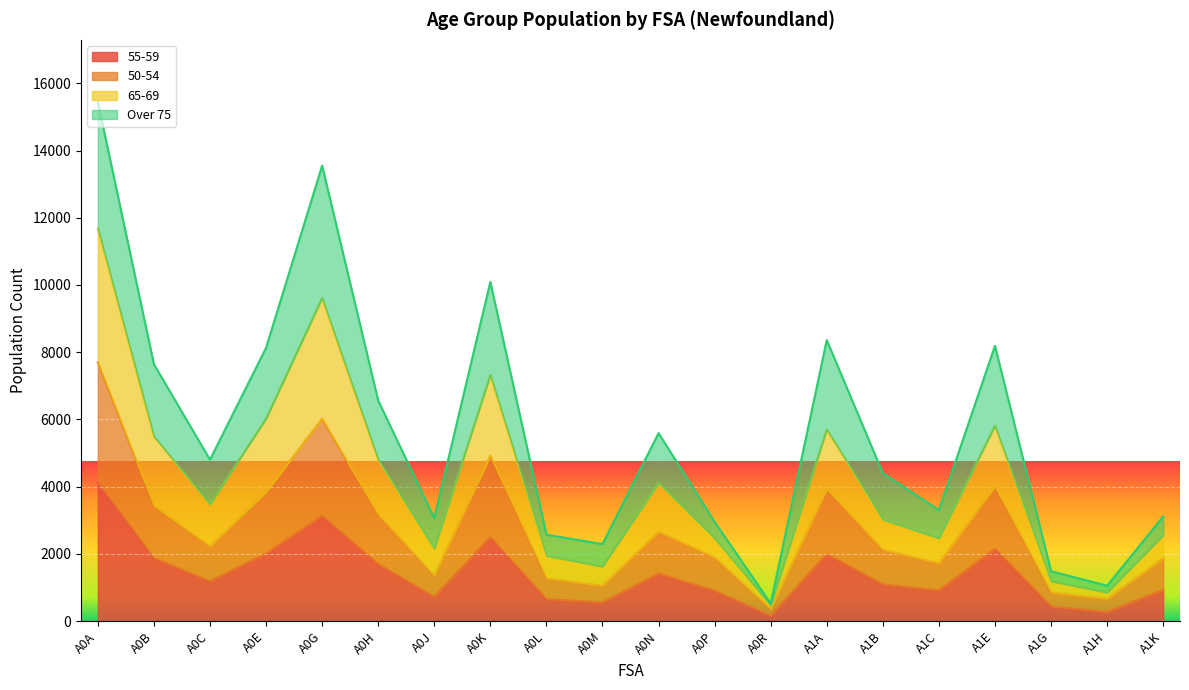

At which label does 55-59 reach its peak?

A0A